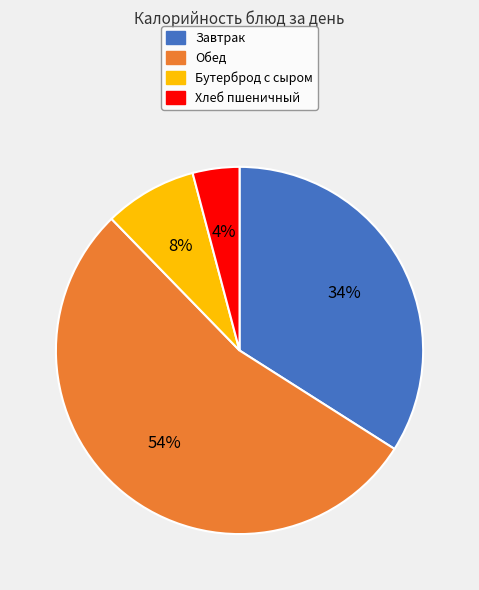

Combined, do Хлеб пшеничный and Завтрак account for over 50%?

No